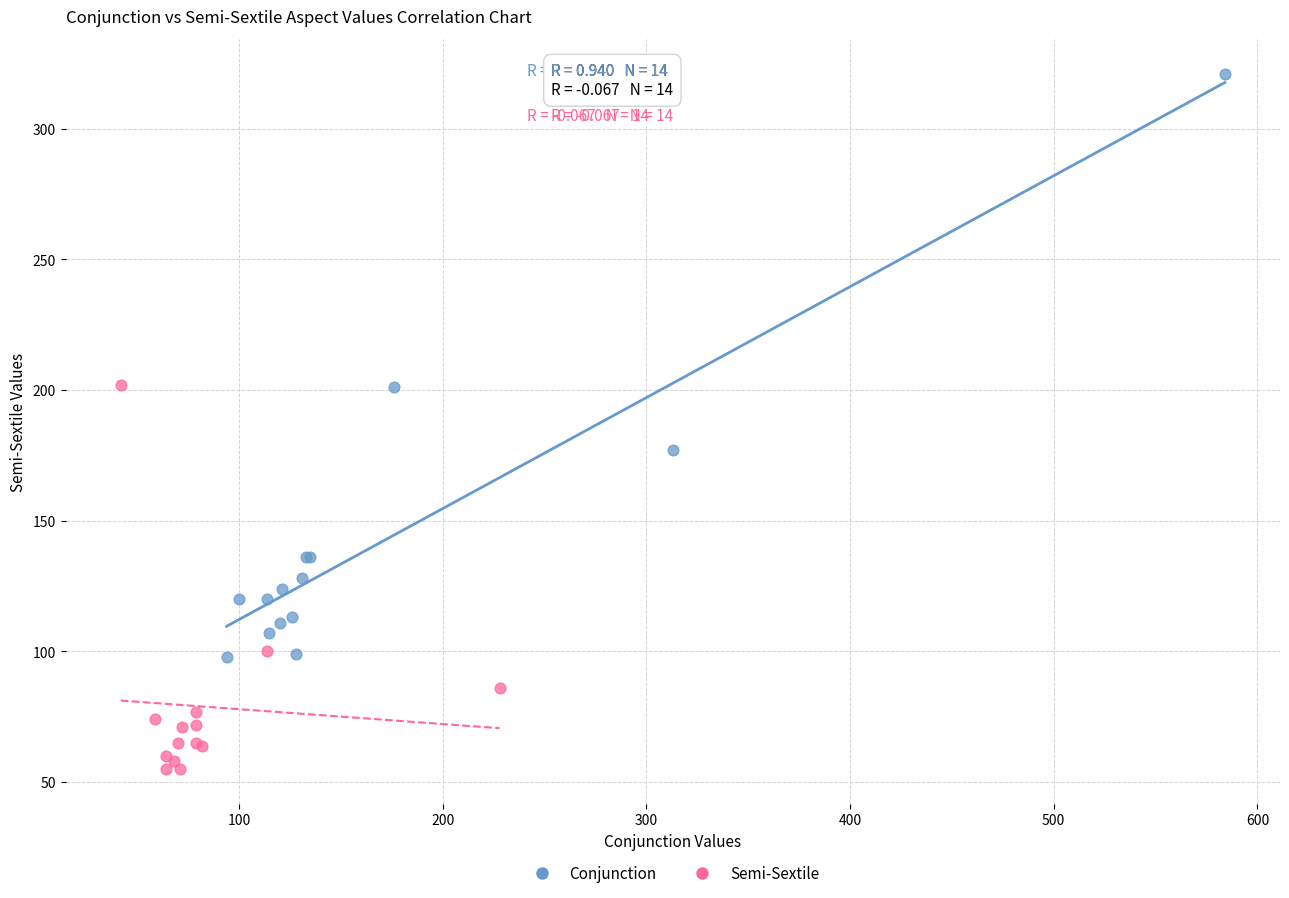

Which series contains the lowest Y value?

Semi-Sextile